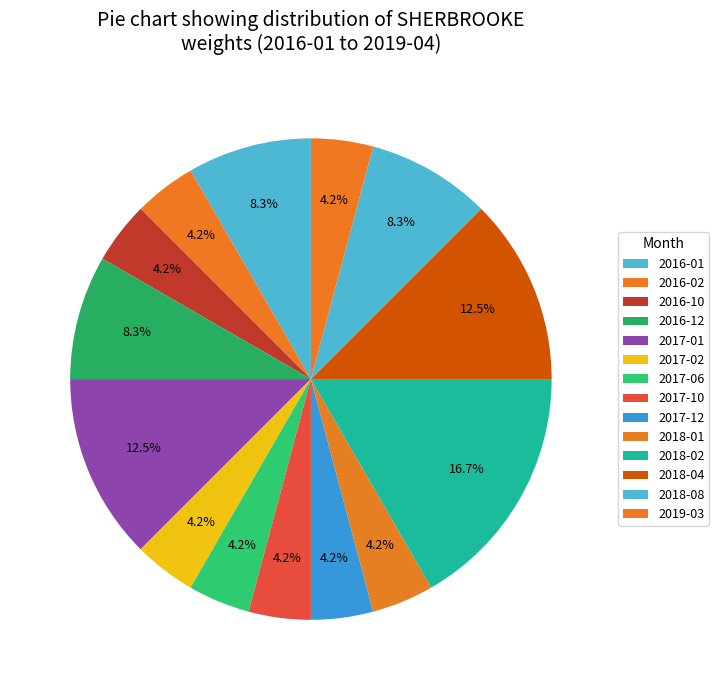

Count the number of slices in the pie.

14